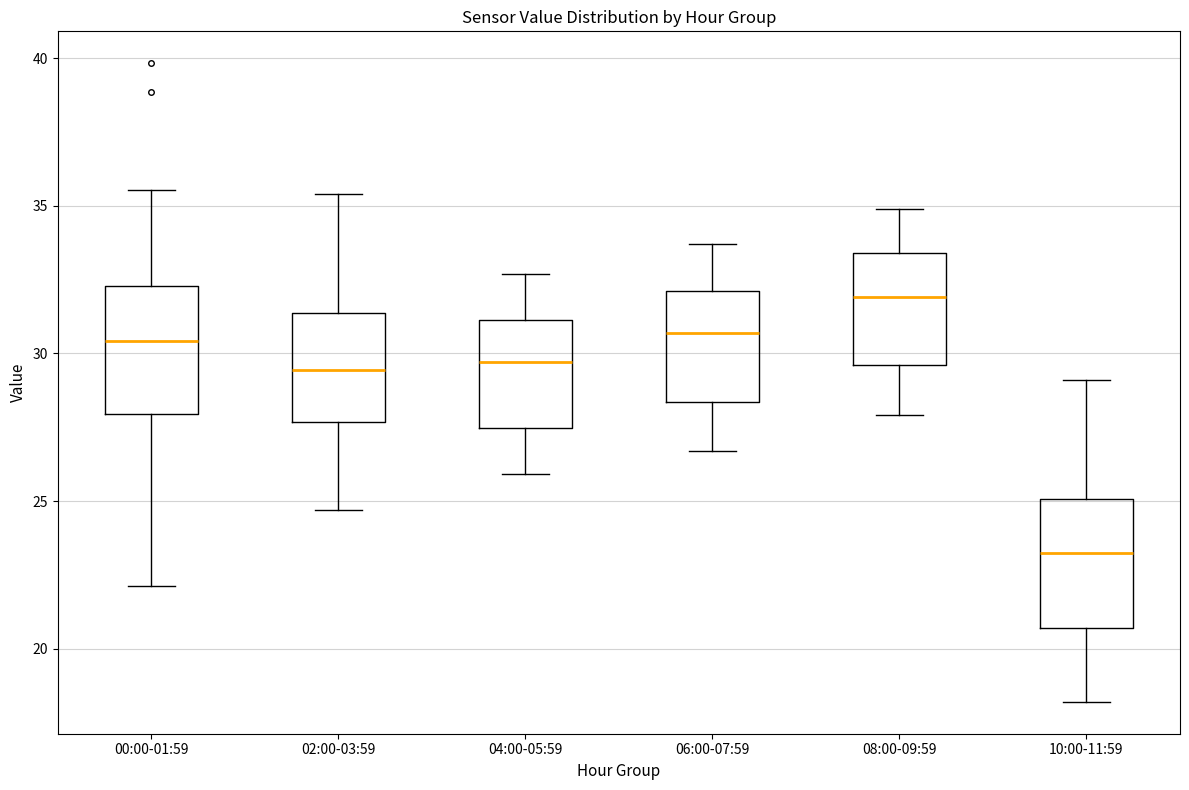

Which box has the lowest median line?

10:00-11:59